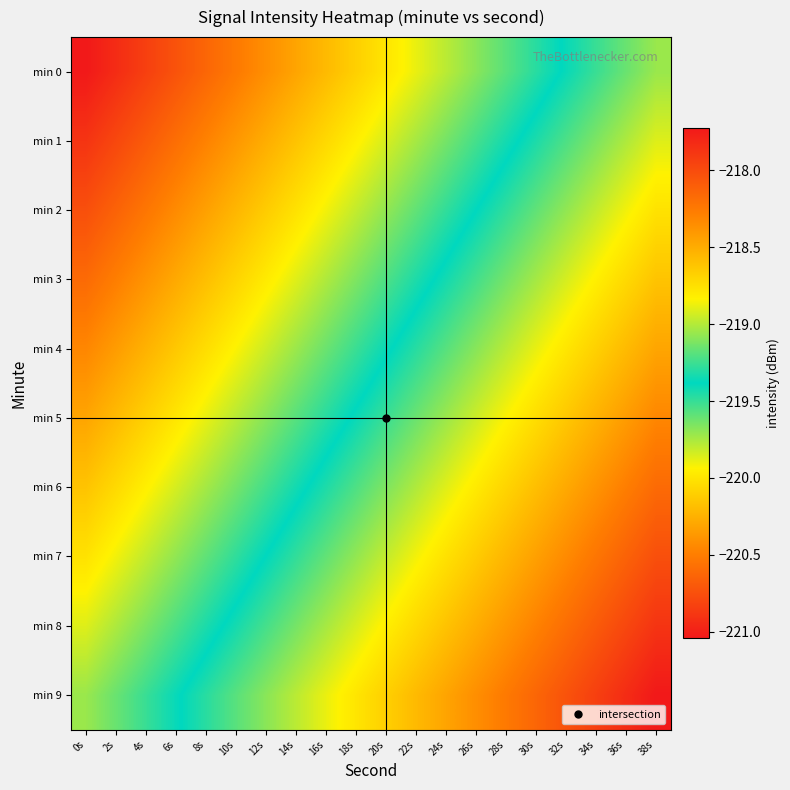

Reading right to left, extract all data points from this chart.

min 0: 38s=-219.1	36s=-219.2	34s=-219.3	32s=-219.4	30s=-219.5	28s=-219.6	26s=-219.7	24s=-219.8	22s=-219.9	20s=-220.0	18s=-220.1	16s=-220.2	14s=-220.3	12s=-220.4	10s=-220.5	8s=-220.6	6s=-220.7	4s=-220.8	2s=-220.9	0s=-221.0
min 1: 38s=-218.9	36s=-219.0	34s=-219.1	32s=-219.2	30s=-219.3	28s=-219.4	26s=-219.5	24s=-219.6	22s=-219.7	20s=-219.8	18s=-220.0	16s=-220.1	14s=-220.2	12s=-220.3	10s=-220.4	8s=-220.5	6s=-220.6	4s=-220.7	2s=-220.8	0s=-220.9
min 2: 38s=-218.8	36s=-218.9	34s=-219.0	32s=-219.1	30s=-219.2	28s=-219.3	26s=-219.4	24s=-219.5	22s=-219.6	20s=-219.7	18s=-219.8	16s=-219.9	14s=-220.0	12s=-220.1	10s=-220.2	8s=-220.3	6s=-220.4	4s=-220.5	2s=-220.6	0s=-220.7
min 3: 38s=-218.6	36s=-218.7	34s=-218.8	32s=-218.9	30s=-219.0	28s=-219.1	26s=-219.2	24s=-219.3	22s=-219.4	20s=-219.6	18s=-219.7	16s=-219.8	14s=-219.9	12s=-220.0	10s=-220.1	8s=-220.2	6s=-220.3	4s=-220.4	2s=-220.5	0s=-220.6
min 4: 38s=-218.5	36s=-218.6	34s=-218.7	32s=-218.8	30s=-218.9	28s=-219.0	26s=-219.1	24s=-219.2	22s=-219.3	20s=-219.4	18s=-219.5	16s=-219.6	14s=-219.7	12s=-219.8	10s=-219.9	8s=-220.0	6s=-220.1	4s=-220.2	2s=-220.3	0s=-220.5
min 5: 38s=-218.3	36s=-218.4	34s=-218.5	32s=-218.6	30s=-218.7	28s=-218.8	26s=-218.9	24s=-219.0	22s=-219.2	20s=-219.3	18s=-219.4	16s=-219.5	14s=-219.6	12s=-219.7	10s=-219.8	8s=-219.9	6s=-220.0	4s=-220.1	2s=-220.2	0s=-220.3
min 6: 38s=-218.2	36s=-218.3	34s=-218.4	32s=-218.5	30s=-218.6	28s=-218.7	26s=-218.8	24s=-218.9	22s=-219.0	20s=-219.1	18s=-219.2	16s=-219.3	14s=-219.4	12s=-219.5	10s=-219.6	8s=-219.7	6s=-219.8	4s=-219.9	2s=-220.1	0s=-220.2
min 7: 38s=-218.0	36s=-218.1	34s=-218.2	32s=-218.3	30s=-218.4	28s=-218.5	26s=-218.7	24s=-218.8	22s=-218.9	20s=-219.0	18s=-219.1	16s=-219.2	14s=-219.3	12s=-219.4	10s=-219.5	8s=-219.6	6s=-219.7	4s=-219.8	2s=-219.9	0s=-220.0
min 8: 38s=-217.9	36s=-218.0	34s=-218.1	32s=-218.2	30s=-218.3	28s=-218.4	26s=-218.5	24s=-218.6	22s=-218.7	20s=-218.8	18s=-218.9	16s=-219.0	14s=-219.1	12s=-219.2	10s=-219.3	8s=-219.4	6s=-219.5	4s=-219.7	2s=-219.8	0s=-219.9
min 9: 38s=-217.7	36s=-217.8	34s=-217.9	32s=-218.0	30s=-218.1	28s=-218.3	26s=-218.4	24s=-218.5	22s=-218.6	20s=-218.7	18s=-218.8	16s=-218.9	14s=-219.0	12s=-219.1	10s=-219.2	8s=-219.3	6s=-219.4	4s=-219.5	2s=-219.6	0s=-219.7